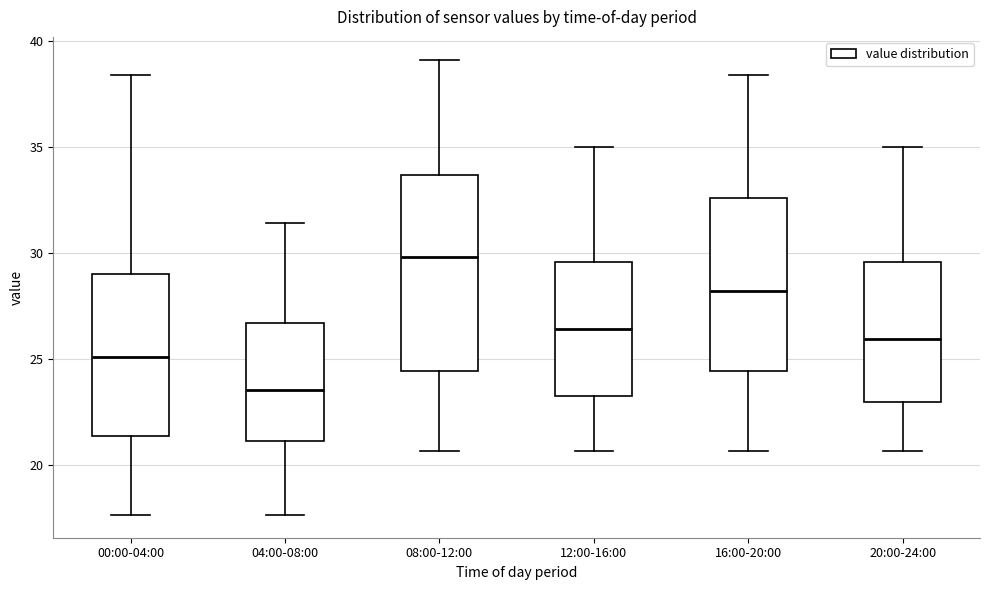

Reading left to right, transcribe this box plot: for each box, give where its median line is, the range the box spans, and where its two whiskers end, as read against the y-axis. The values are not printed on the chart, so give them approximately, as read against the axis.

00:00-04:00: median 25.0, box 21.5 to 29.0, whiskers 17.5 to 38.5
04:00-08:00: median 23.5, box 21.0 to 26.5, whiskers 17.5 to 31.5
08:00-12:00: median 30.0, box 24.5 to 33.5, whiskers 20.5 to 39.0
12:00-16:00: median 26.5, box 23.0 to 29.5, whiskers 20.5 to 35.0
16:00-20:00: median 28.0, box 24.5 to 32.5, whiskers 20.5 to 38.5
20:00-24:00: median 26.0, box 23.0 to 29.5, whiskers 20.5 to 35.0